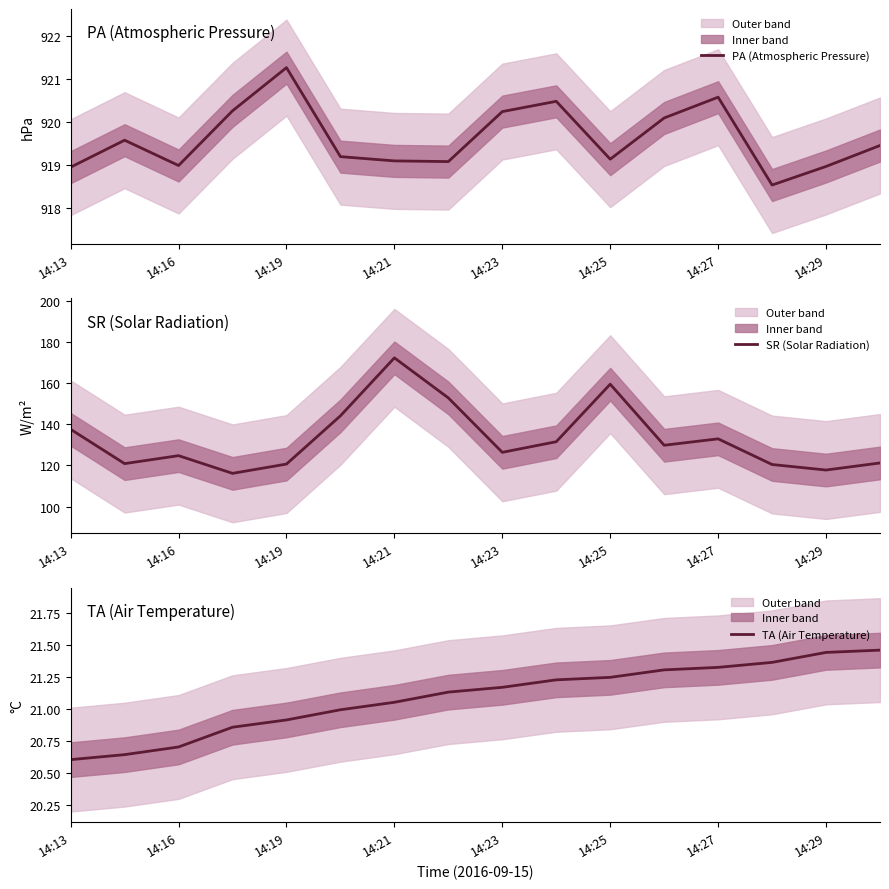

Reading right to left, transcribe all the data shown in this chart.

PA (Atmospheric Pressure): 919.5	919.0	918.5	920.6	920.1	919.1	920.5	920.3	919.1	919.1	919.2	921.3	920.3	919.0	919.6	919.0
SR (Solar Radiation): 121.2	117.8	120.4	132.9	129.8	159.4	131.5	126.4	152.8	172.2	144.1	120.7	116.1	124.7	120.9	137.5
TA (Air Temperature): 21.5	21.4	21.4	21.3	21.3	21.2	21.2	21.2	21.1	21.1	21.0	20.9	20.9	20.7	20.6	20.6